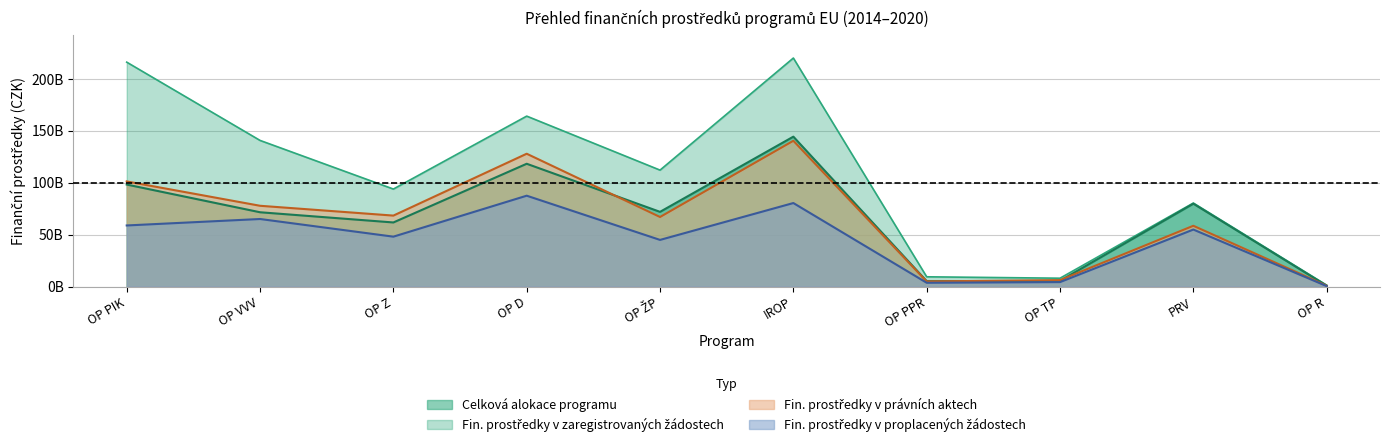

True or false: Fin. prostředky v proplacených žádostech has more than 1 interior local peaks.

True